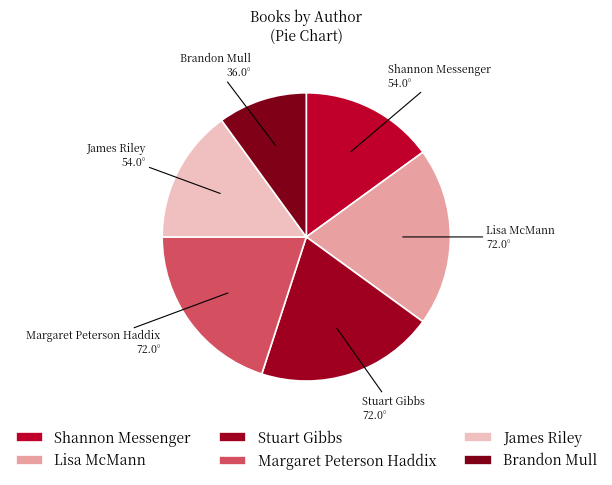

Is the sum of Lisa McMann and Shannon Messenger greater than half?

No